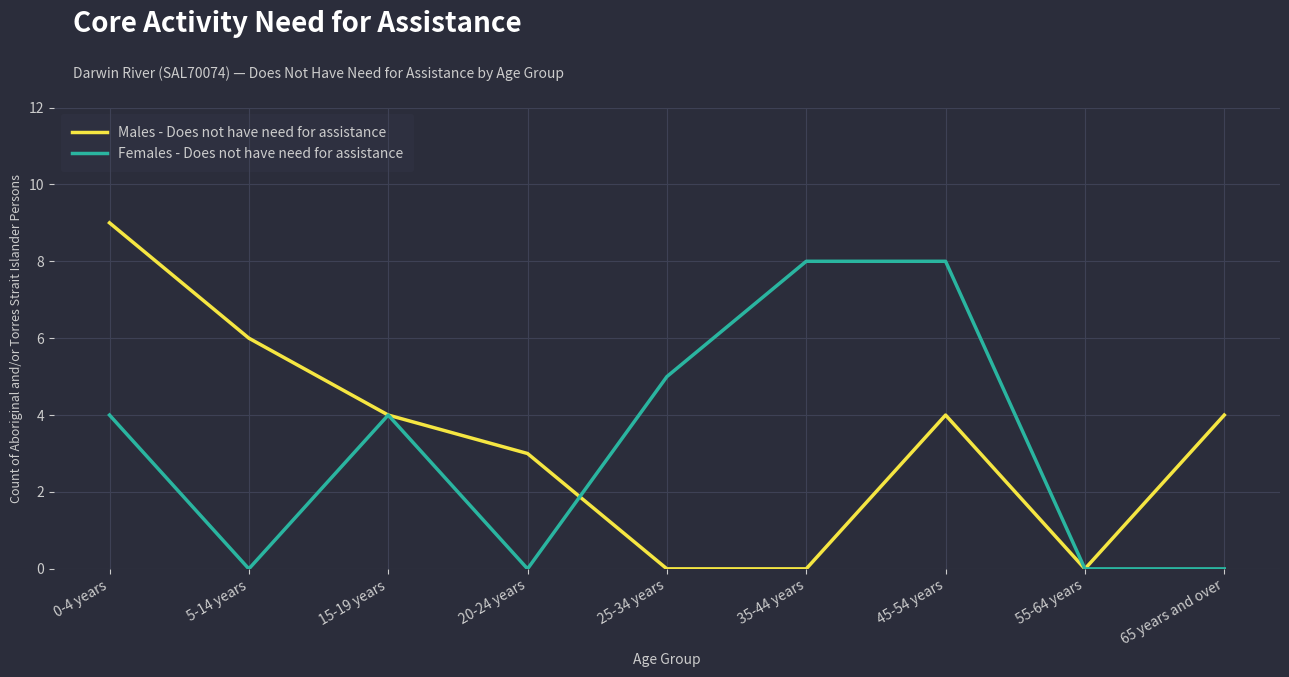

The value of Males - Does not have need for assistance at 15-19 years is 2. True or false?

False